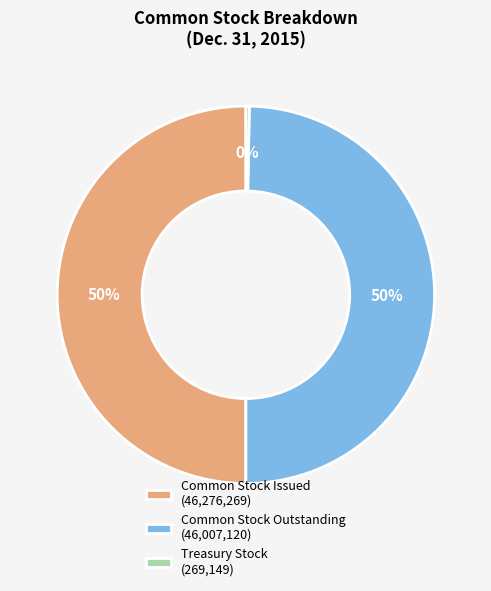

Which has a higher value, Common Stock Issued (46,276,269) or Treasury Stock (269,149)?

Common Stock Issued (46,276,269)